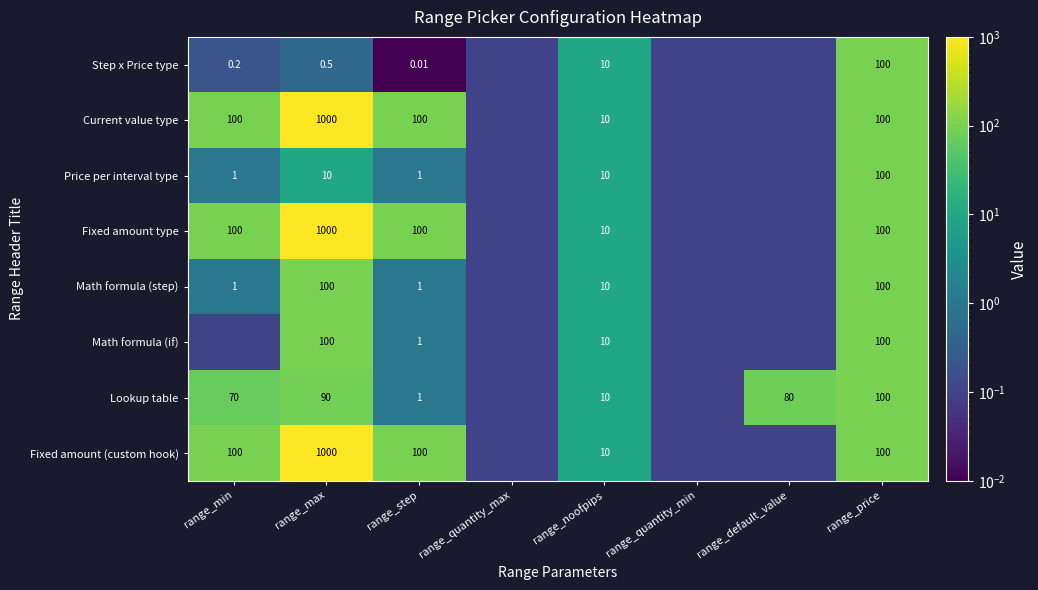

True or false: Math formula (if) has a value of 0.2 at range_default_value.

False